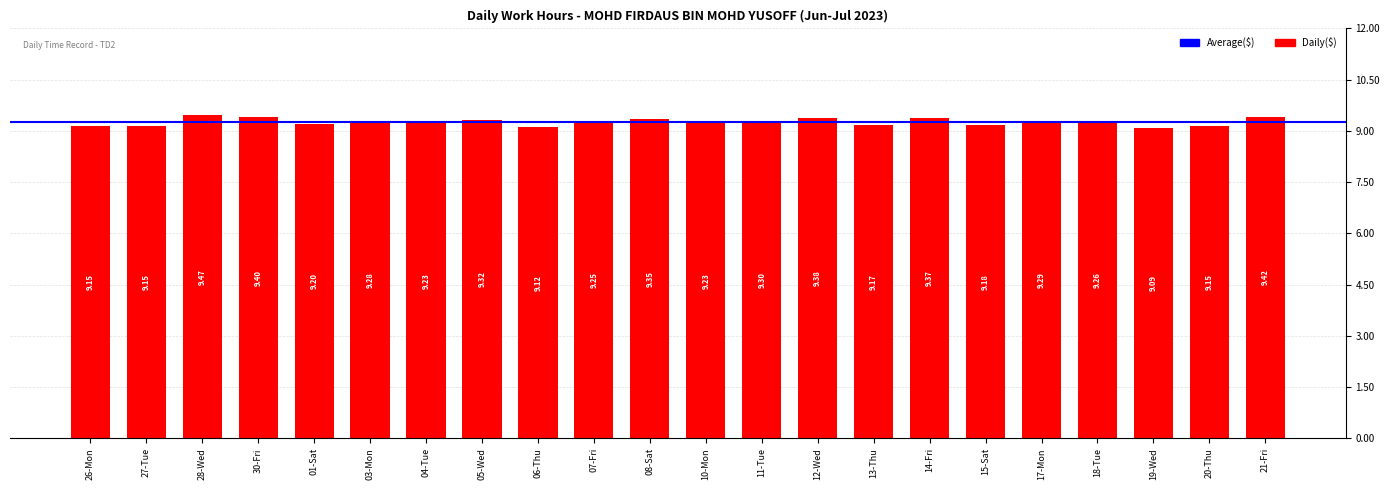

Between 17-Mon and 03-Mon, which is larger?

17-Mon